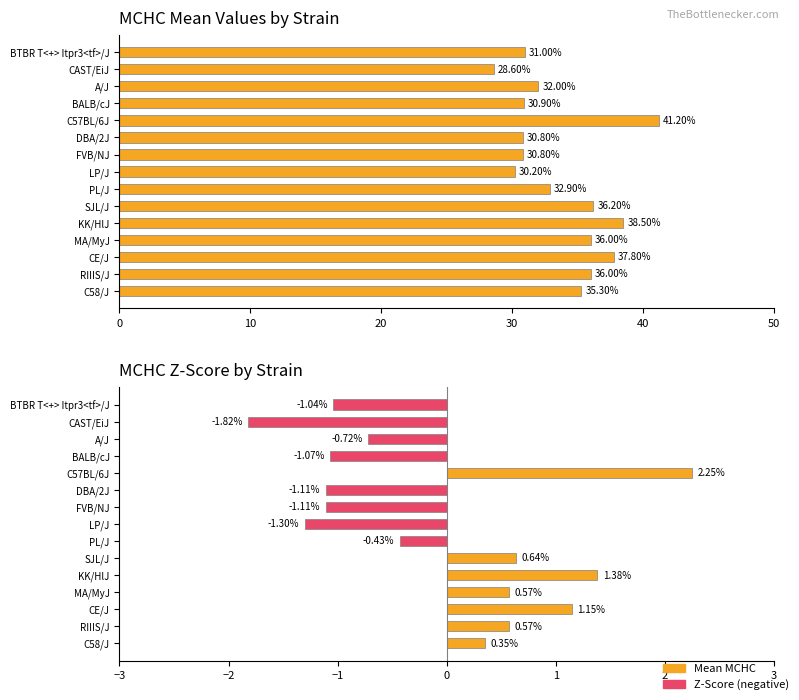

Which series has the largest total across all categories?

Mean MCHC